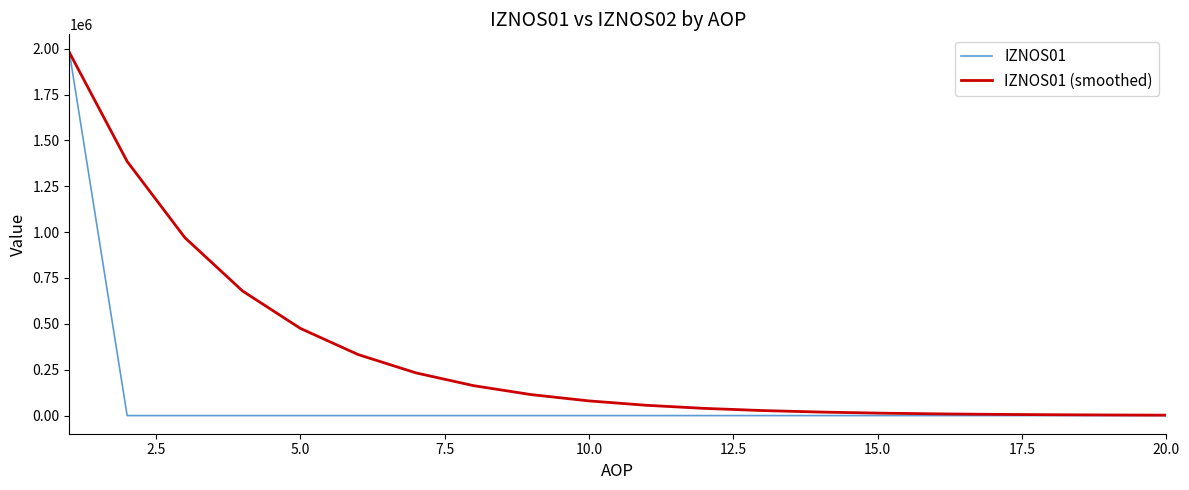

Which series has the largest total across all categories?

IZNOS01 (smoothed)